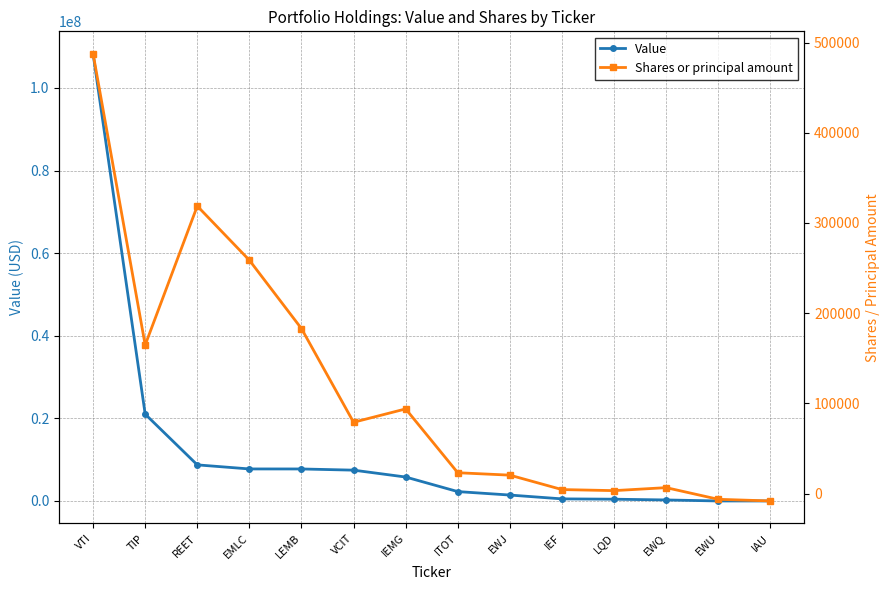

What is the sum of the Shares or principal amount values at EWU and EWJ?

13946